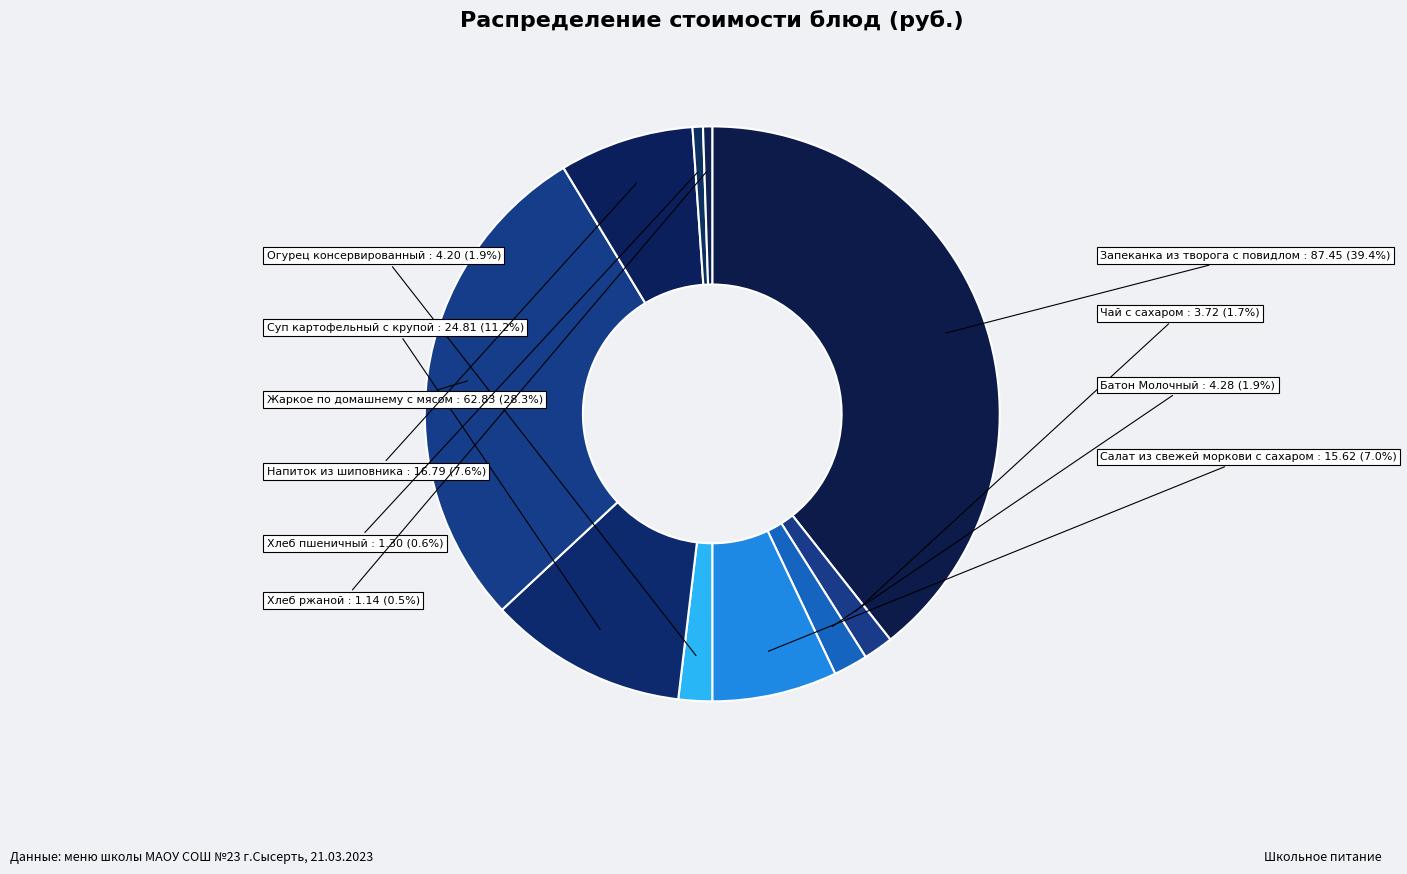

Count the number of slices in the pie.

10